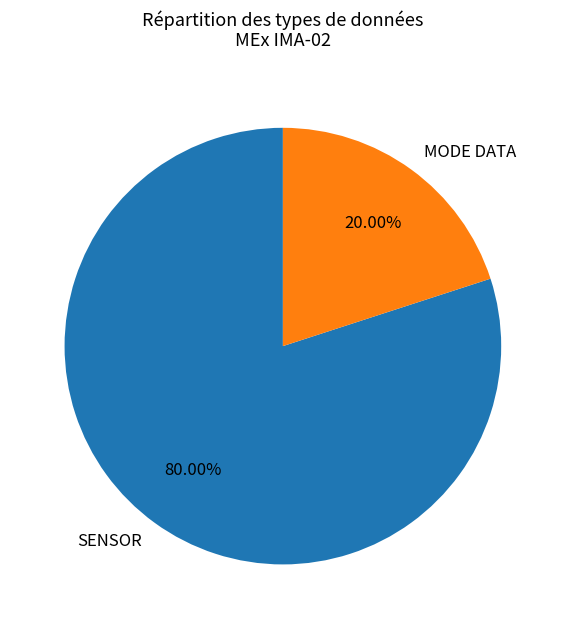

Which category accounts for the majority?

SENSOR